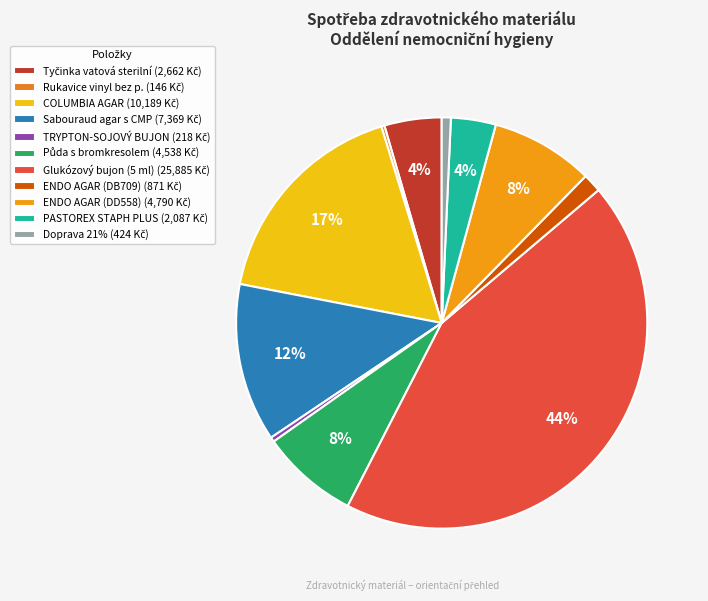

To the nearest percent, what is the difference between the ENDO AGAR (DB709) and Doprava 21% slice percentages?

1%